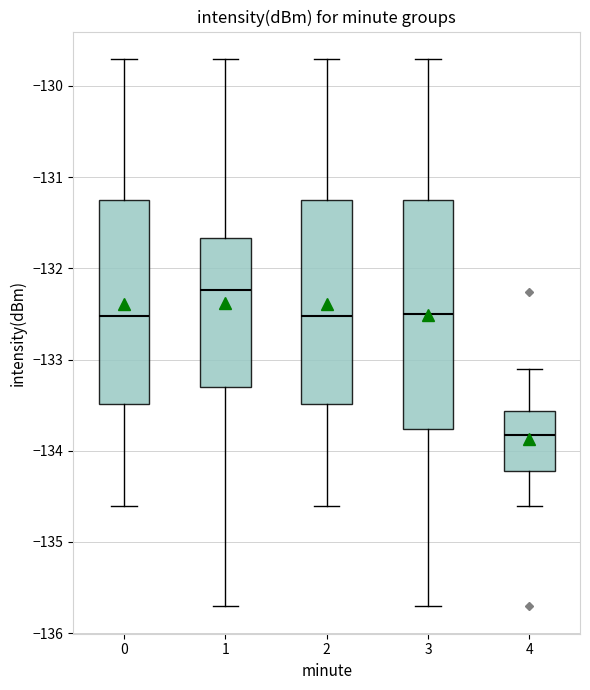

Where does the lower whisker of the box at x = 1 end on the y-axis? The values are not printed on the chart, so give them approximately, as read against the axis.

-135.7